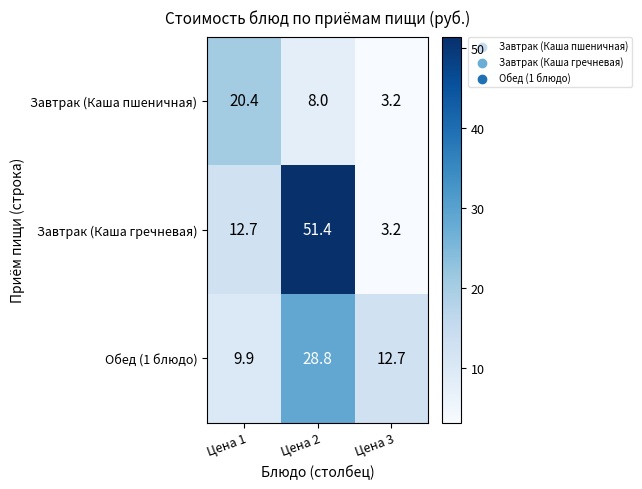

Reading right to left, list all the values displayed in this chart.

Завтрак (Каша пшеничная): Цена 3=3.2	Цена 2=8.0	Цена 1=20.4
Завтрак (Каша гречневая): Цена 3=3.2	Цена 2=51.4	Цена 1=12.7
Обед (1 блюдо): Цена 3=12.7	Цена 2=28.8	Цена 1=9.9